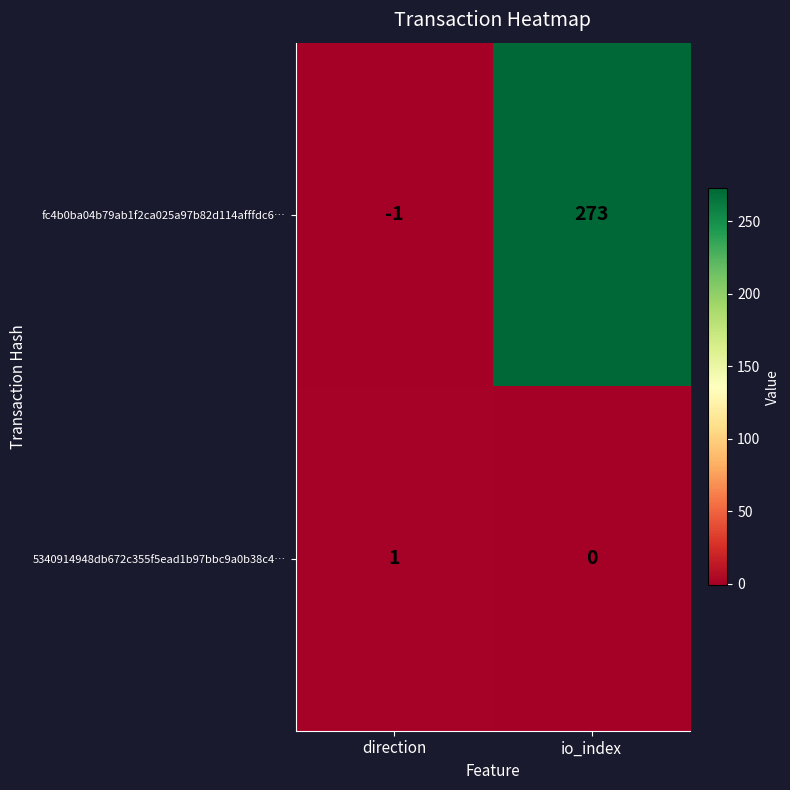

What is the total value across all series at io_index?

273